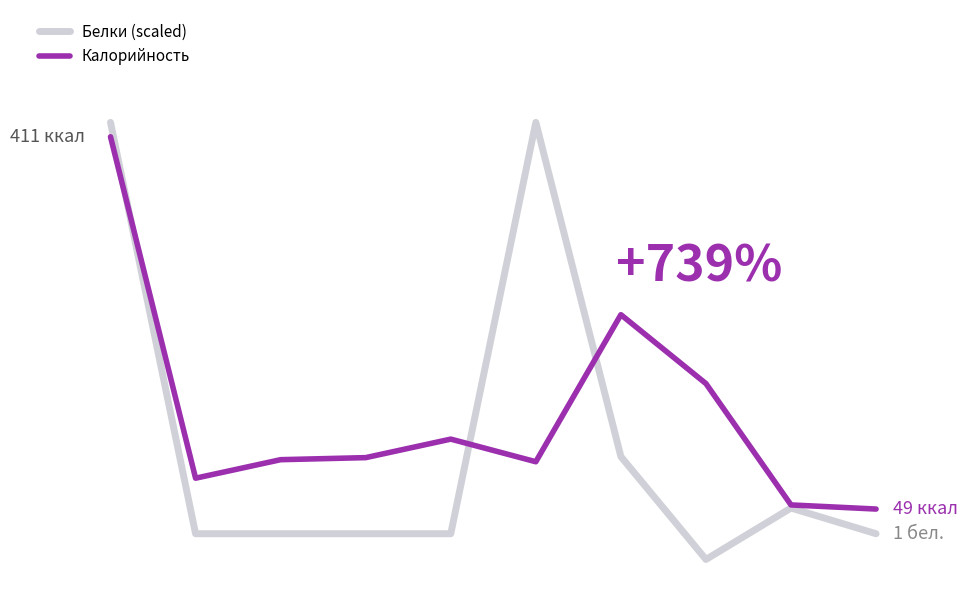

How many times do Белки (scaled) and Калорийность cross each other?

3